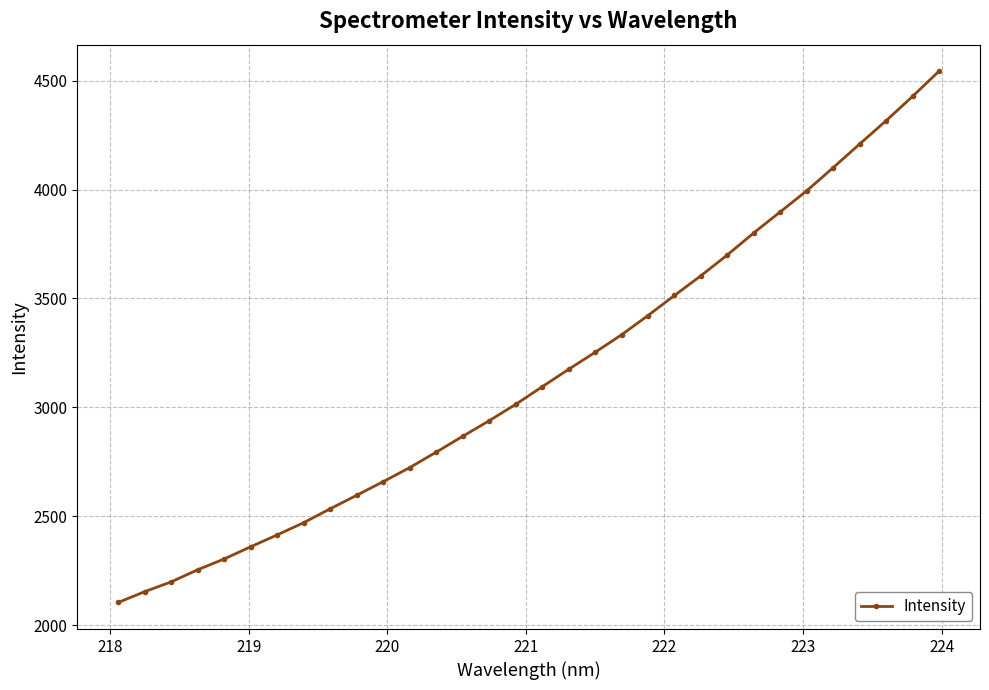

Does the chart have visible grid lines?

Yes